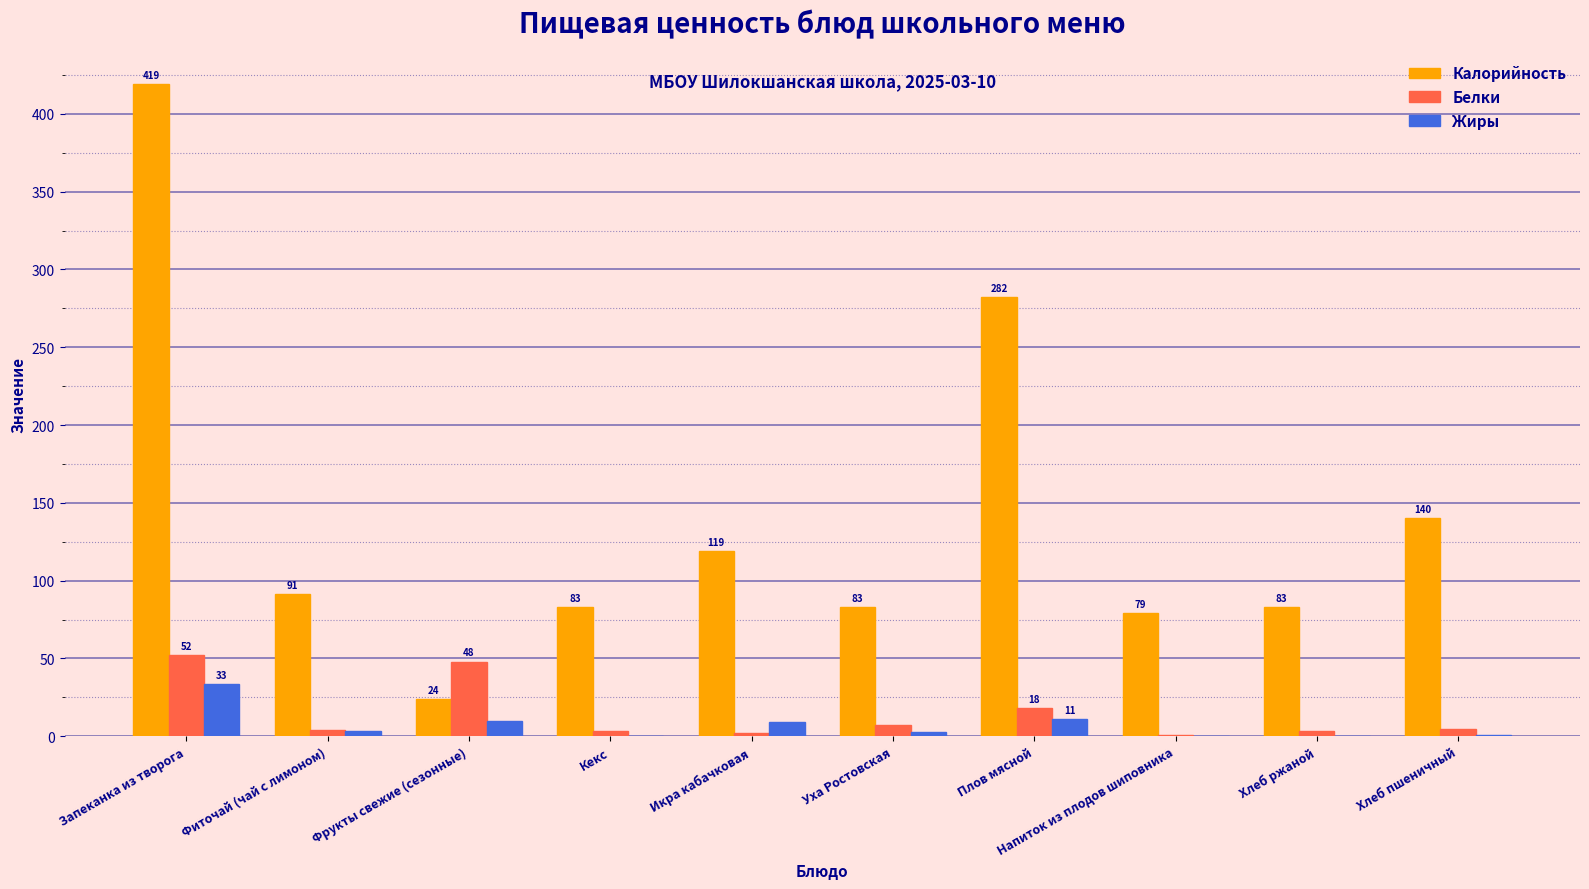

What are all the series names shown in the legend?

Калорийность, Белки, Жиры